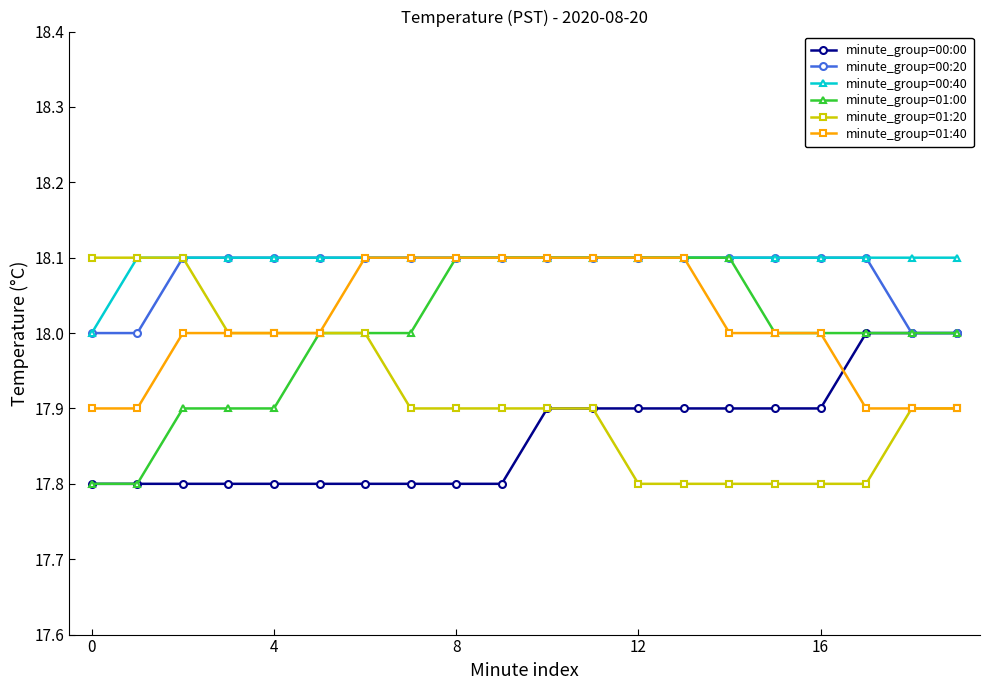

What is the value of the minute_group=00:00 point at the 8th from the left?

17.8